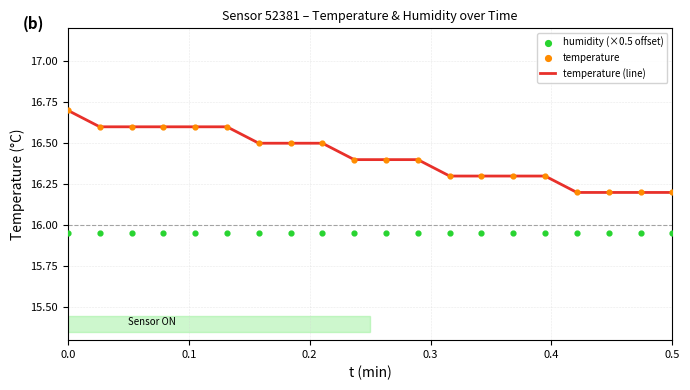

Which series has the widest spread of Y values?

temperature (line)